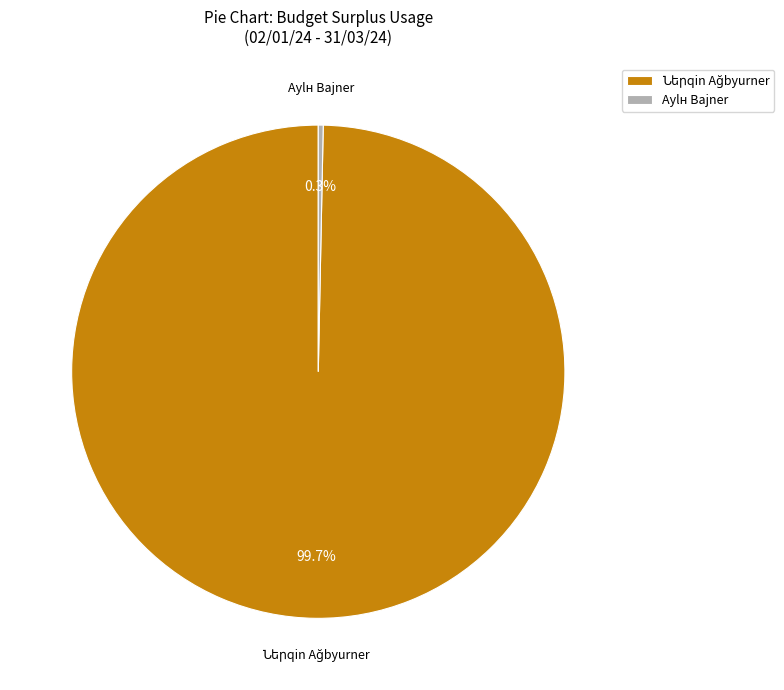

Is there any slice that represents more than half of the pie?

Yes